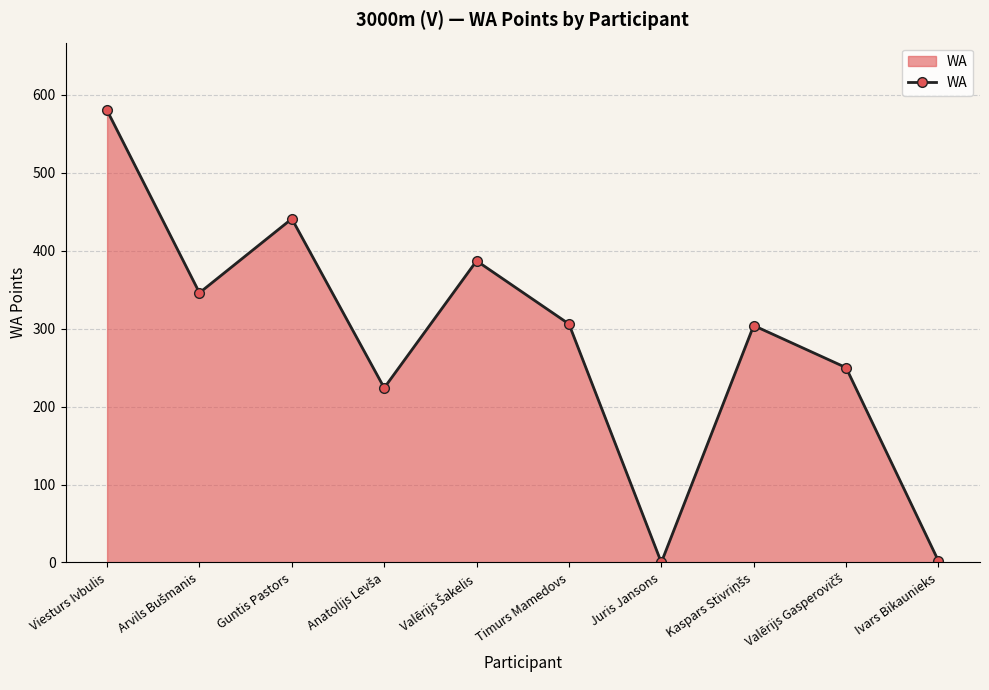

What is the change in value from Timurs Mamedovs to Juris Jansons?

-306